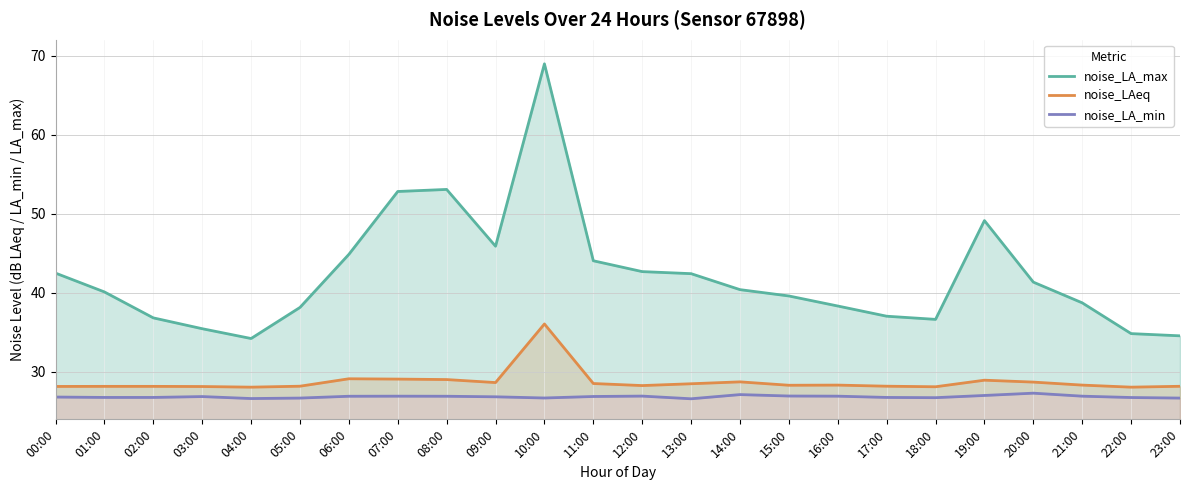

Which series has the widest spread of values?

noise_LA_max